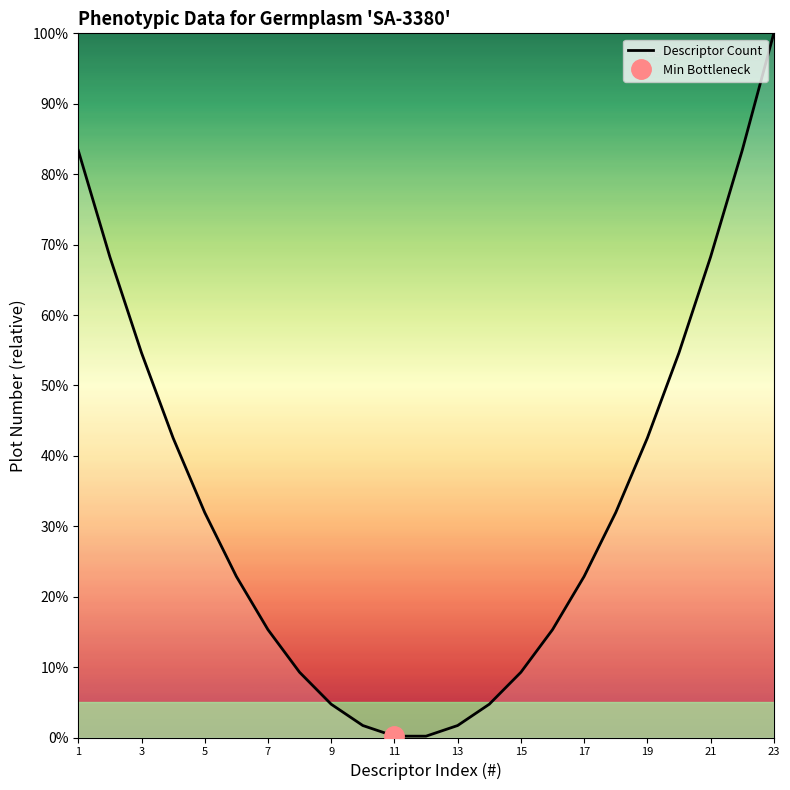

What is the maximum value for Descriptor Count?

100.0